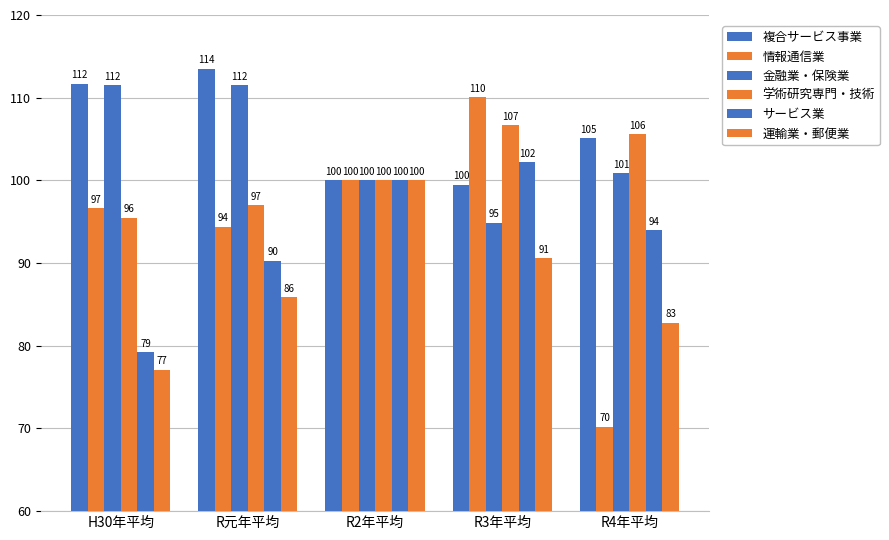

How many values in the 複合サービス事業 series exceed 105?

3